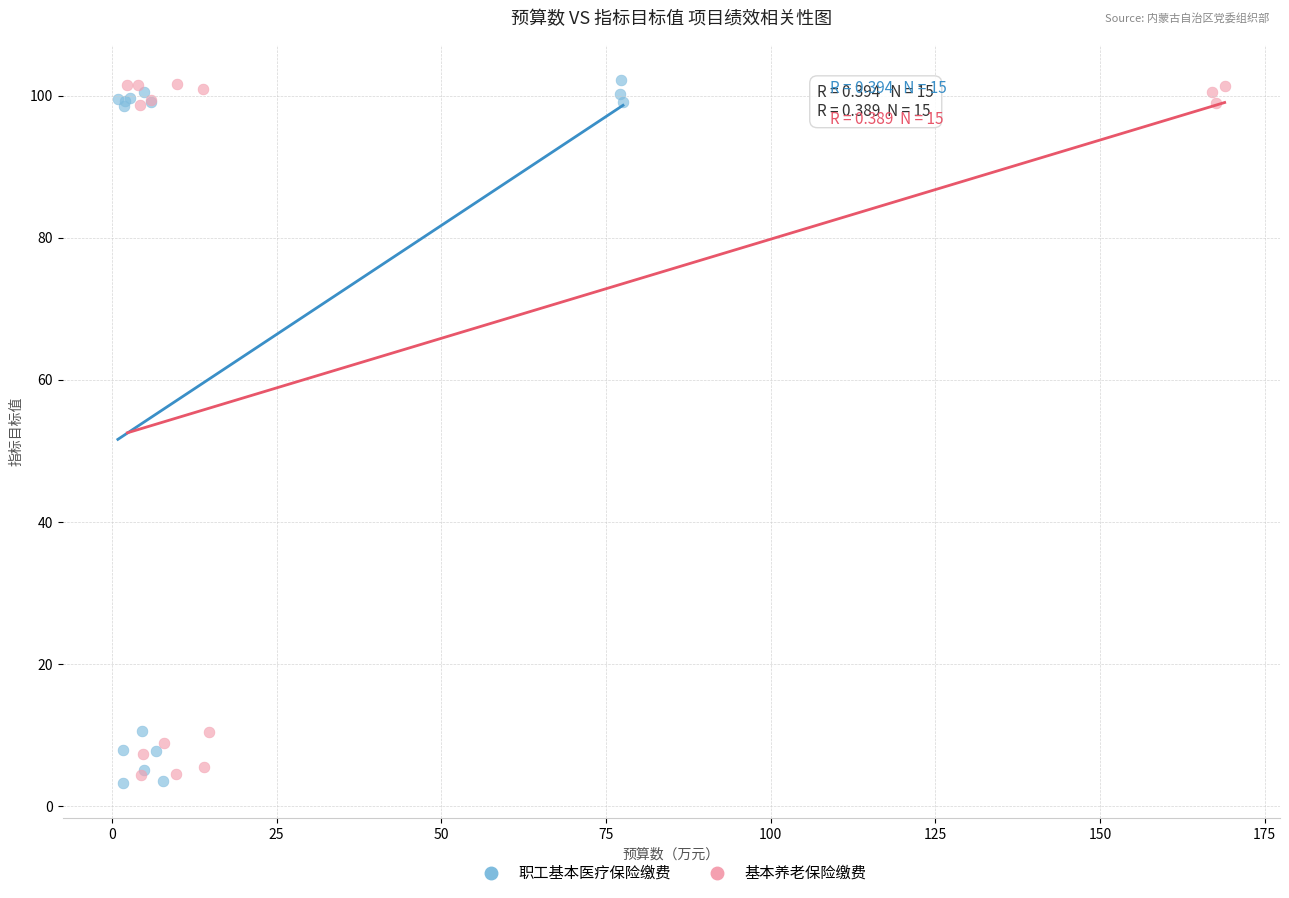

Which series has the largest Y range (max minus min)?

职工基本医疗保险缴费